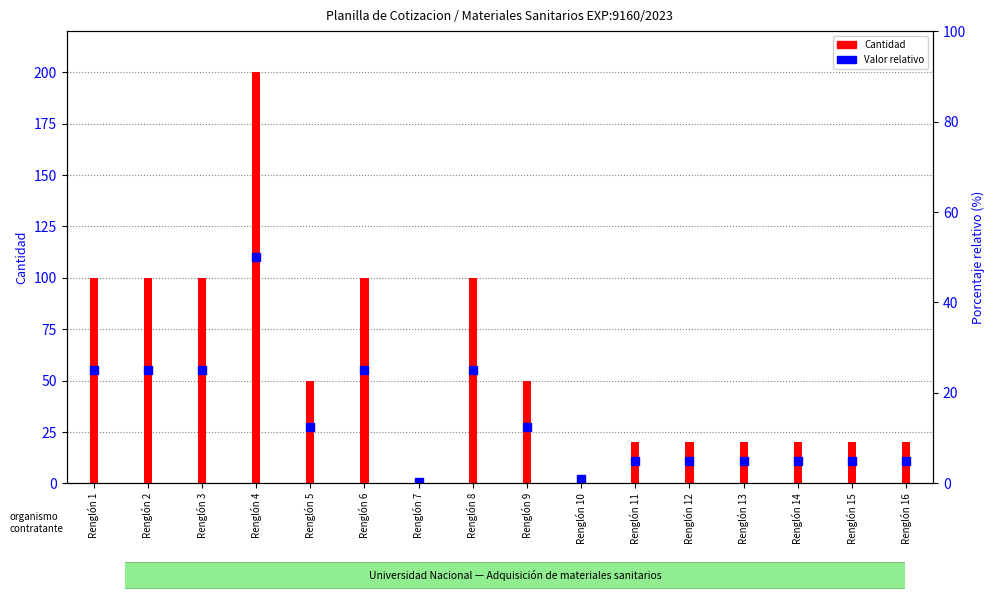

What are all the series names shown in the legend?

Cantidad, Valor relativo